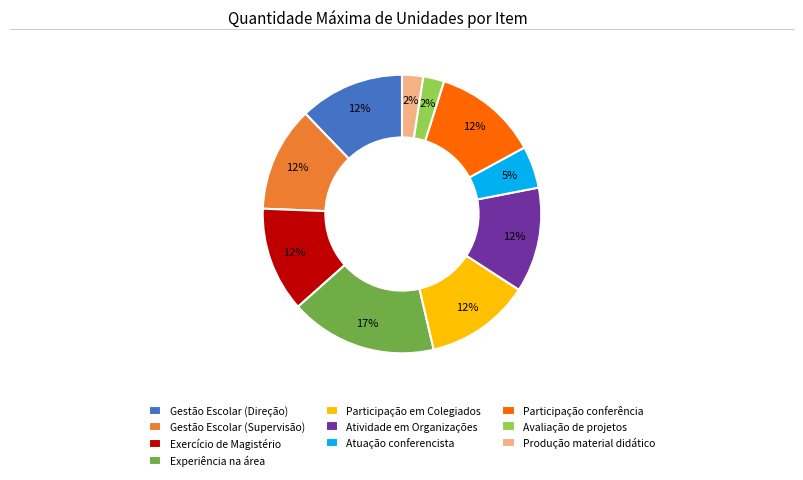

Is it true that Experiência na área is 3% of the pie?

False